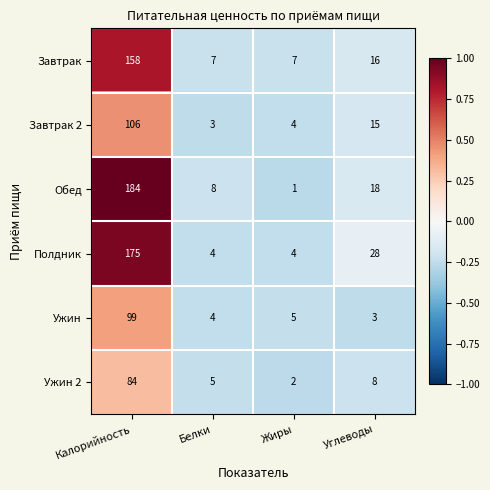

What is the lowest value of the Ужин series?

3